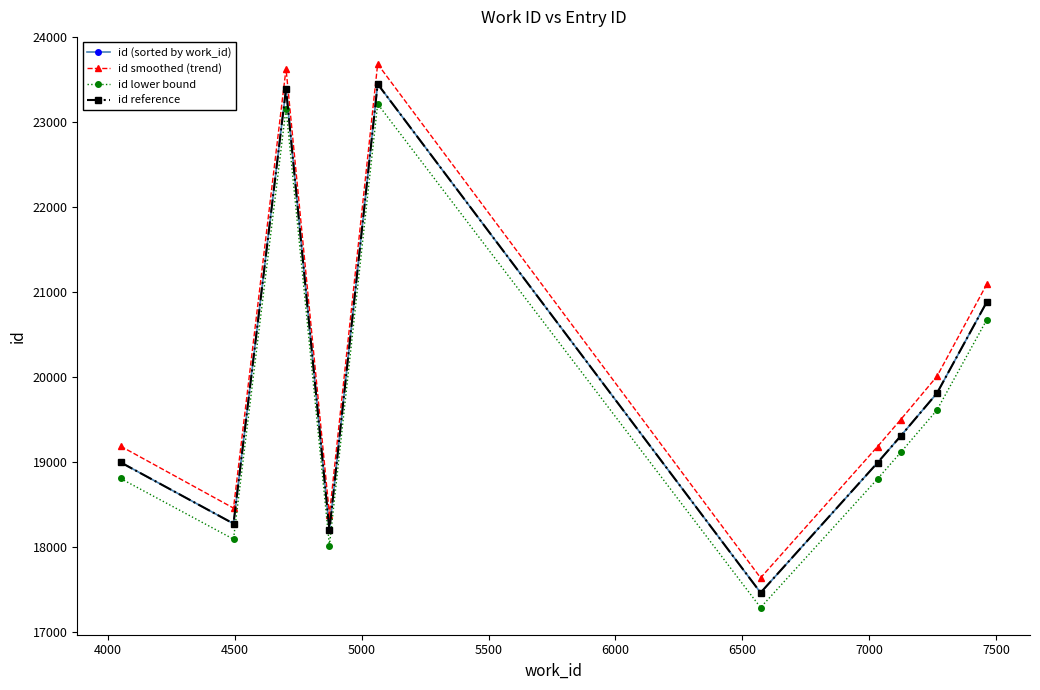

True or false: id (sorted by work_id) and id reference intersect in this chart.

False